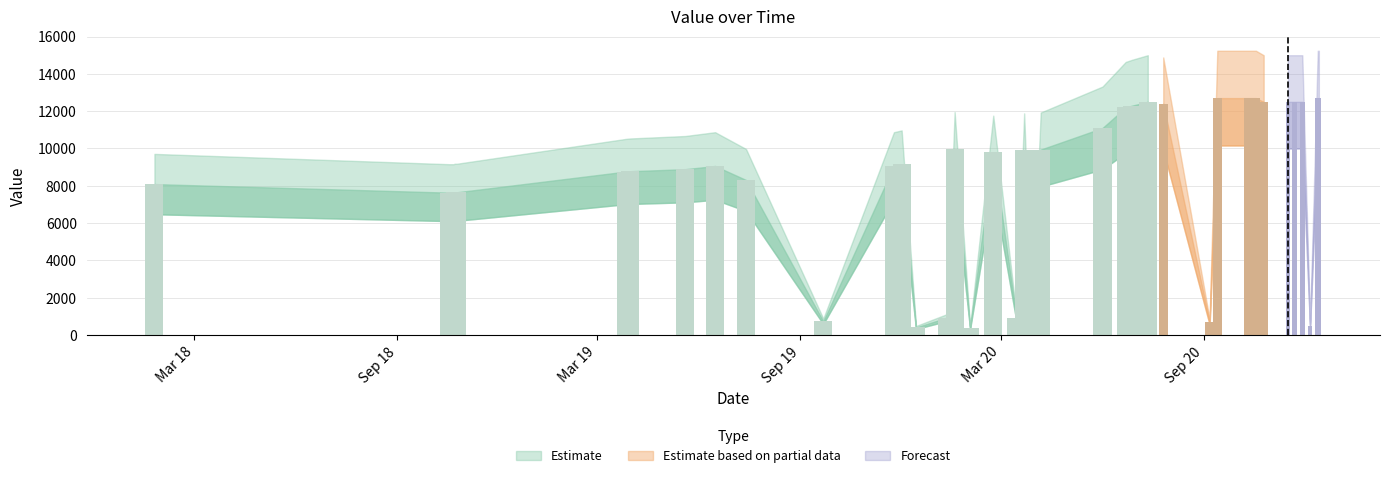

True or false: the data shows 256 at 20200906.

False